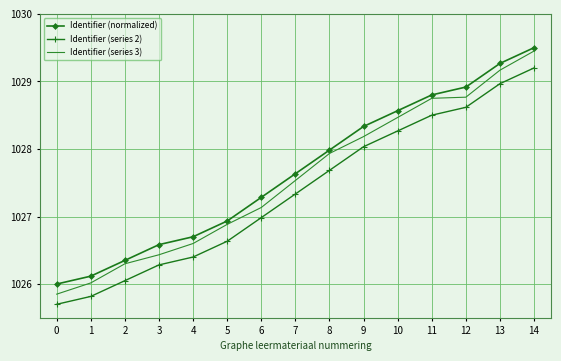

What is the approximate value of Identifier (series 3) at 13?

1029.2